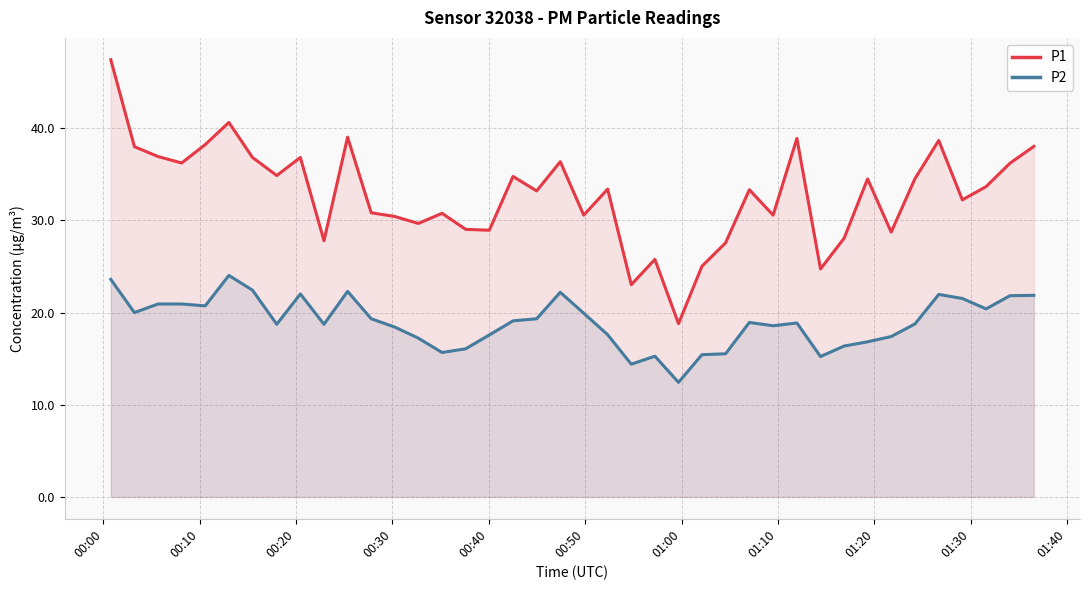

What is the maximum value for P1?

47.4